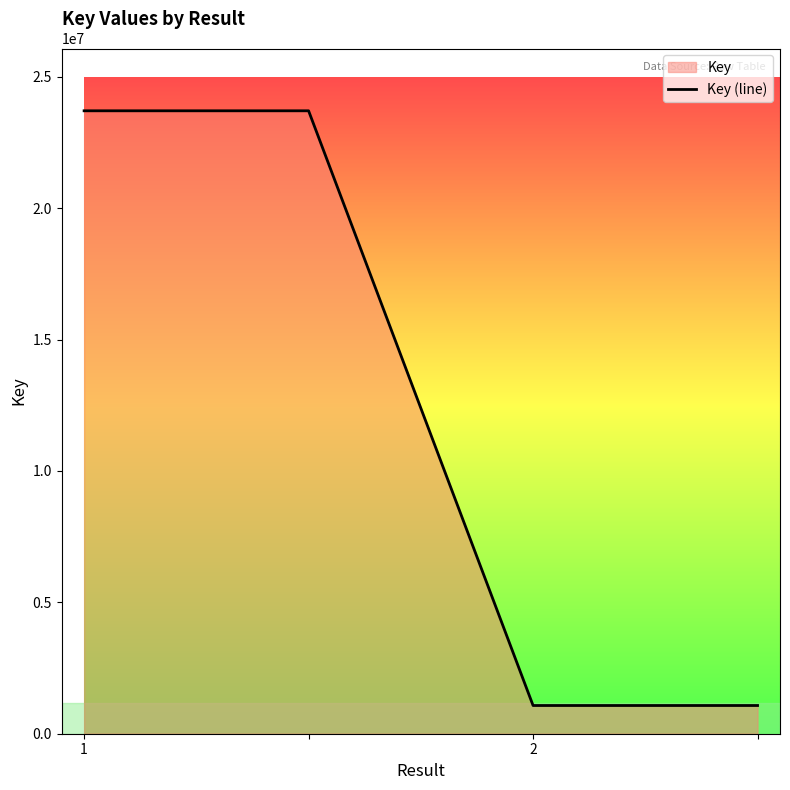

Is it true that the value at 1 is 23707295?

True